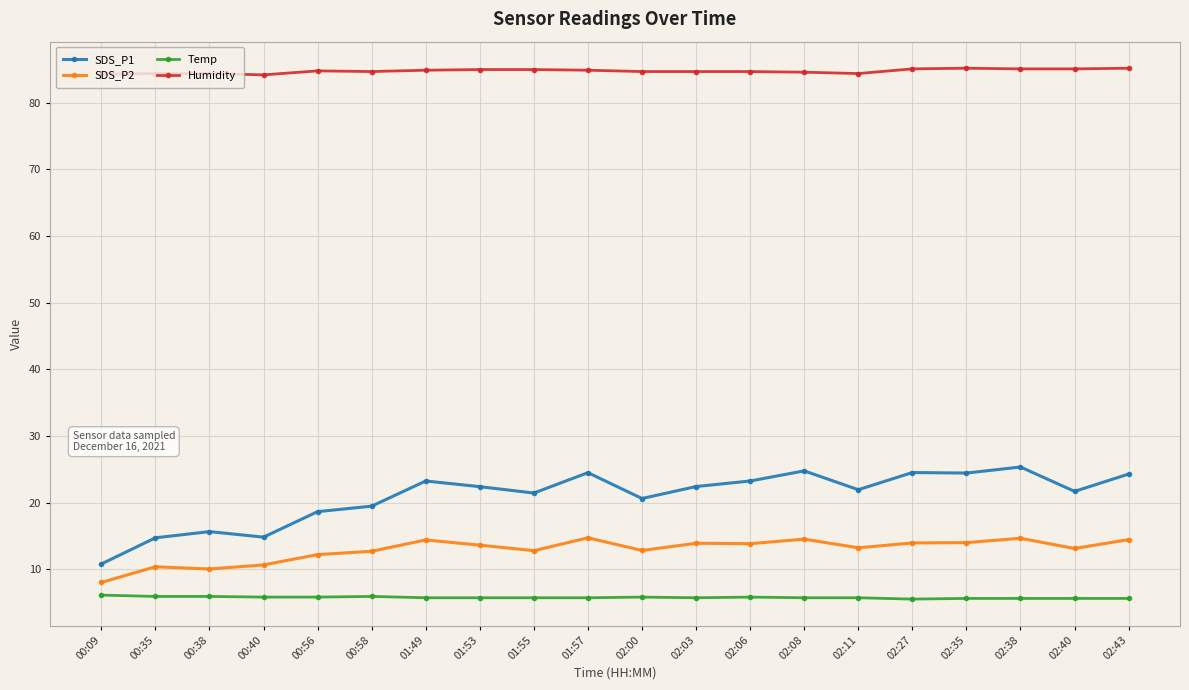

What is the label of the 17th point from the left?

02:35